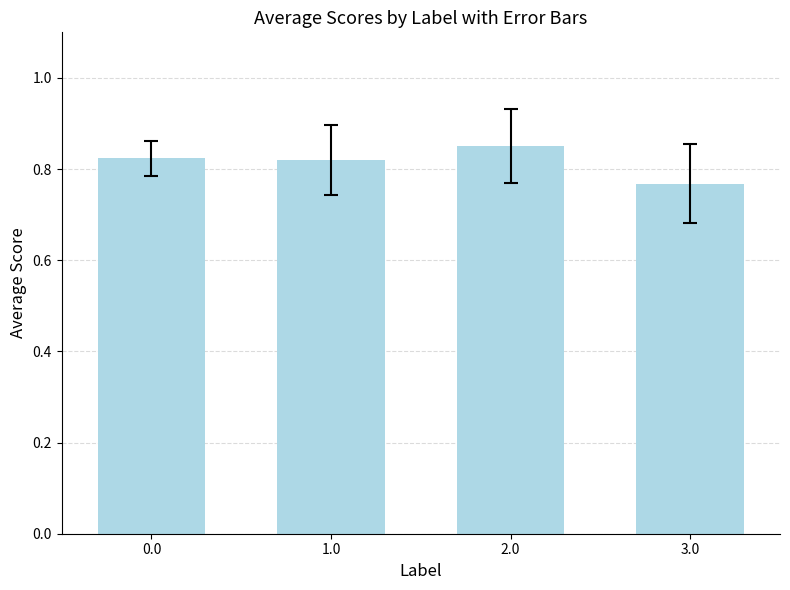

Is it true that the value at 2.0 is 0.5?

False